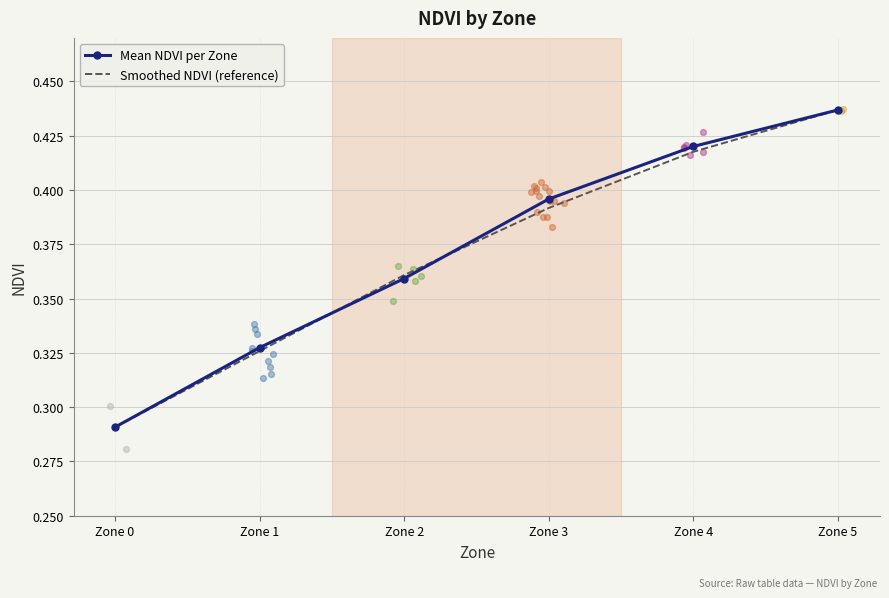

Which series has the largest Y range (max minus min)?

Mean NDVI per Zone